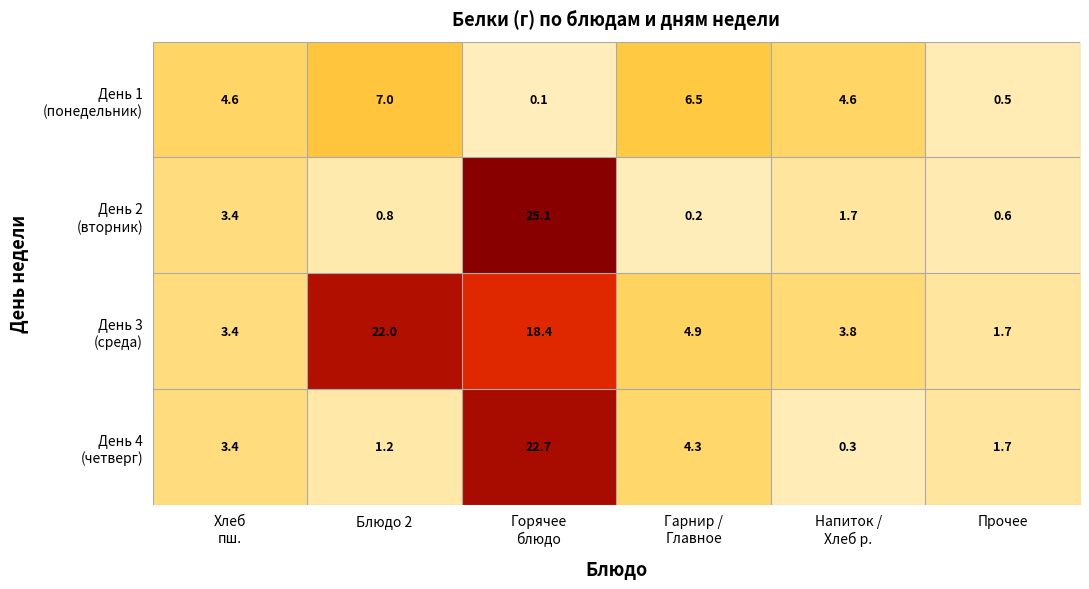

What is the maximum value shown in the chart?

25.1